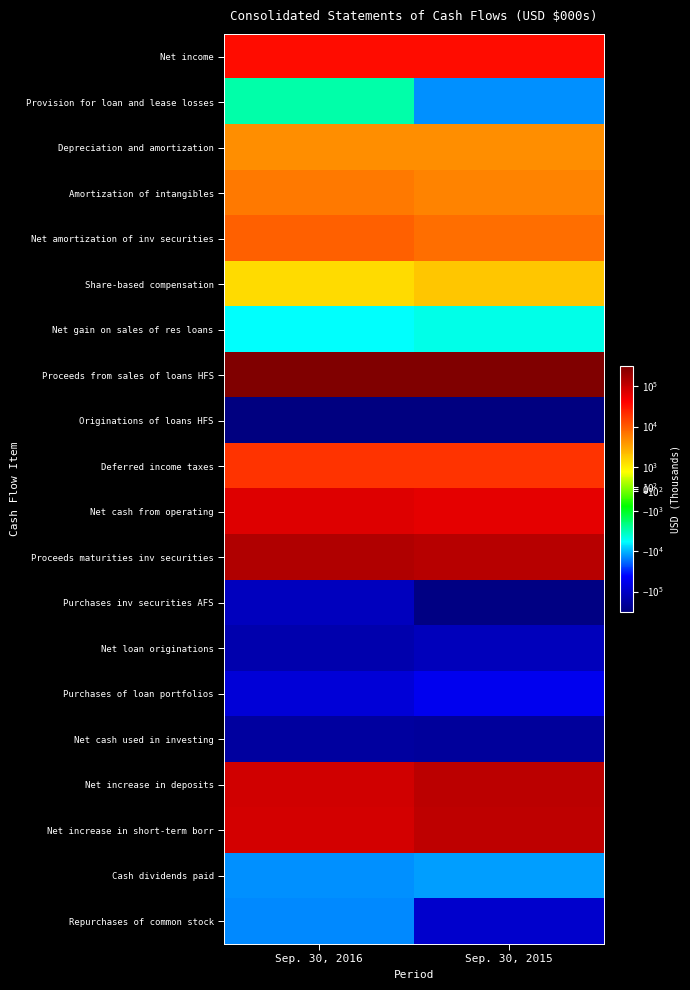

At how many categories does at least one series exceed 271262?

2